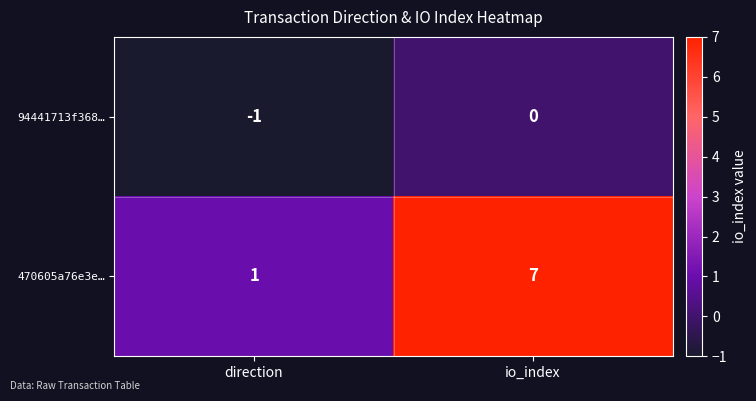

Reading left to right, extract all data points from this chart.

94441713f368…: direction=-1	io_index=0
470605a76e3e…: direction=1	io_index=7